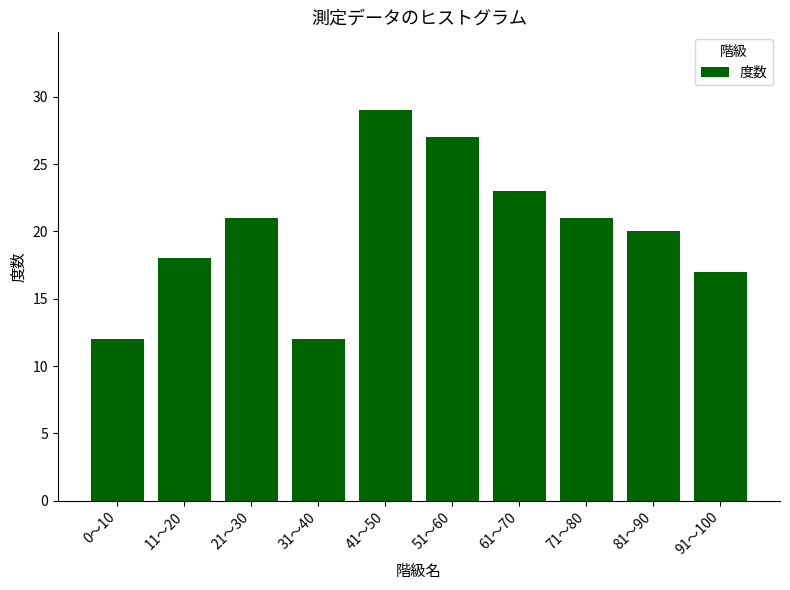

Does the chart contain any negative values?

No